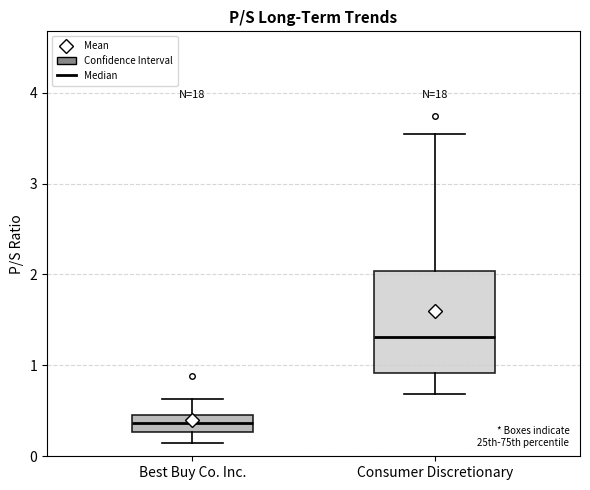

Reading left to right, read every box against the y-axis: the position of its median line, the range the box covers, and the ends of its whiskers. The values are not printed on the chart, so give them approximately, as read against the axis.

Best Buy Co. Inc.: median 0.4, box 0.3 to 0.5, whiskers 0.2 to 0.6
Consumer Discretionary: median 1.3, box 0.9 to 2.0, whiskers 0.7 to 3.6